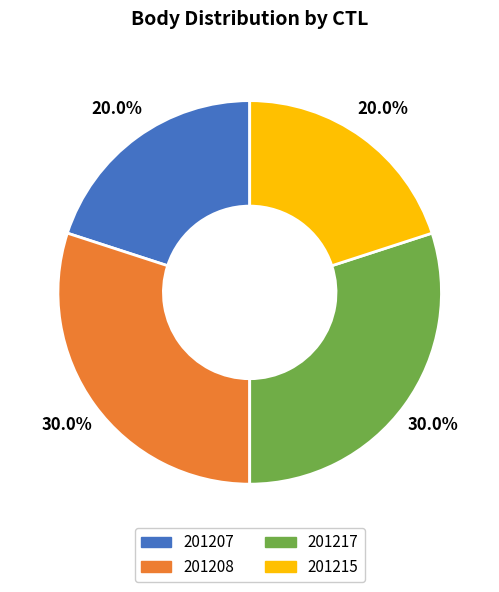

To the nearest percent, what percentage of the pie is 201207?

20%